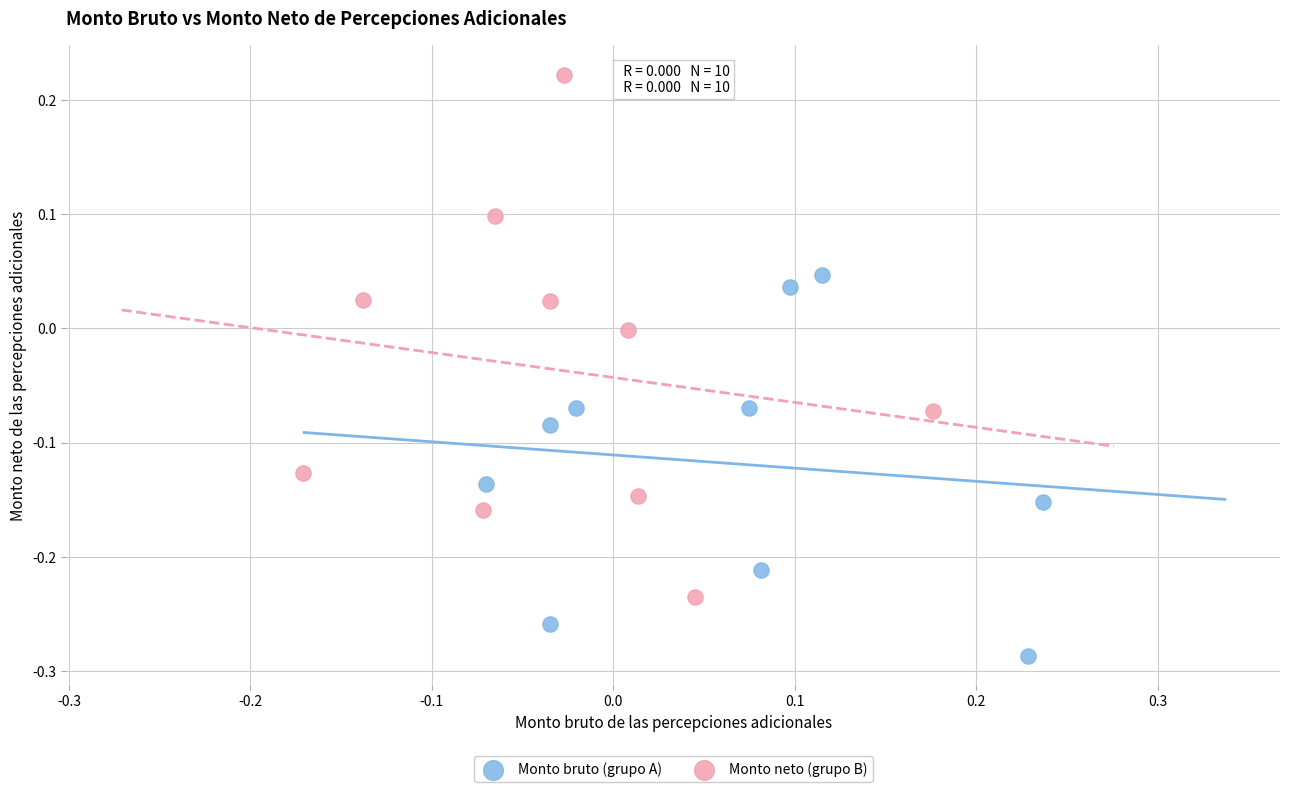

What are all the series names shown in the legend?

Monto bruto (grupo A), Monto neto (grupo B)